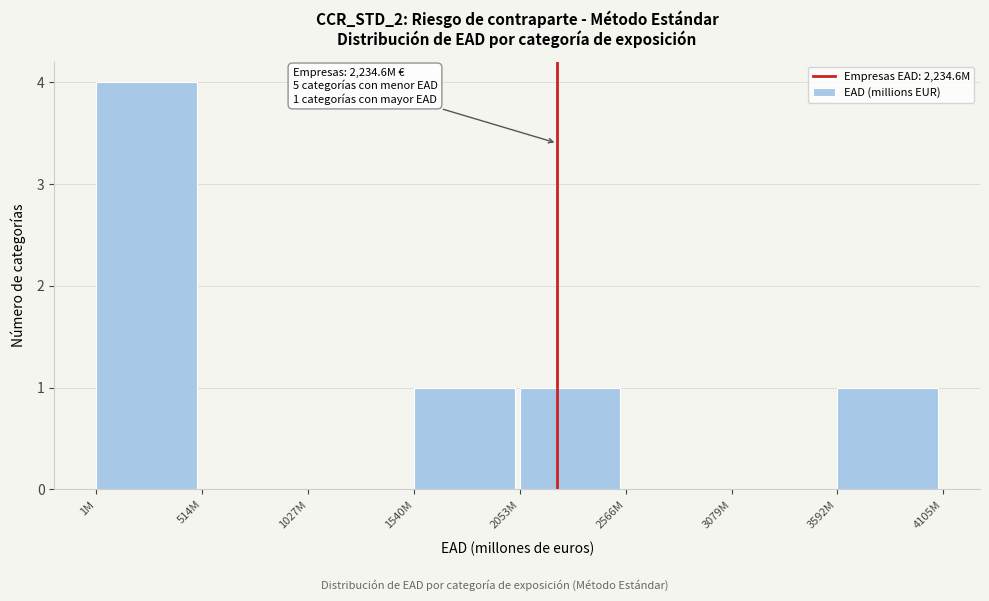

Reading left to right, what are all the values shown in this chart?

1M=4	514M=0	1027M=0	1540M=1	2053M=1	2566M=0	3079M=0	3592M=1